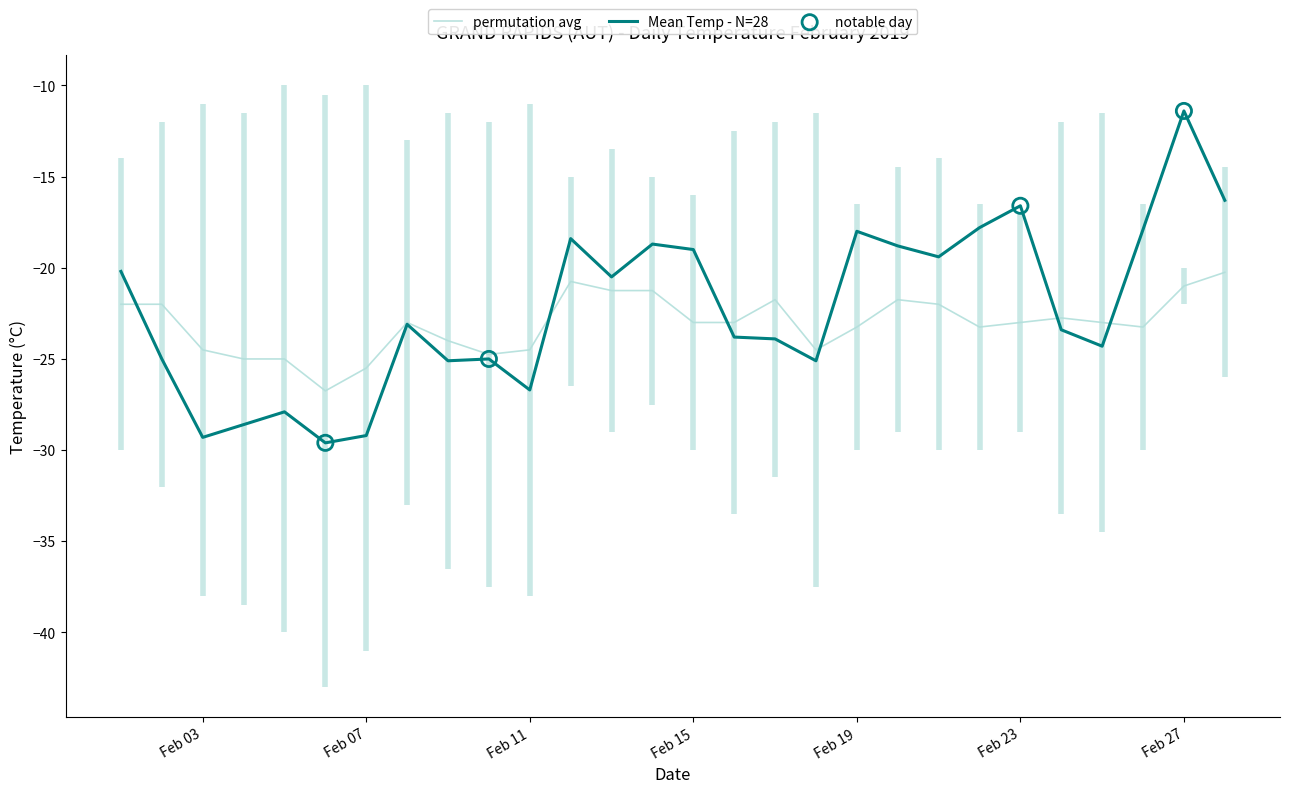

At how many categories does at least one series exceed -30?

28